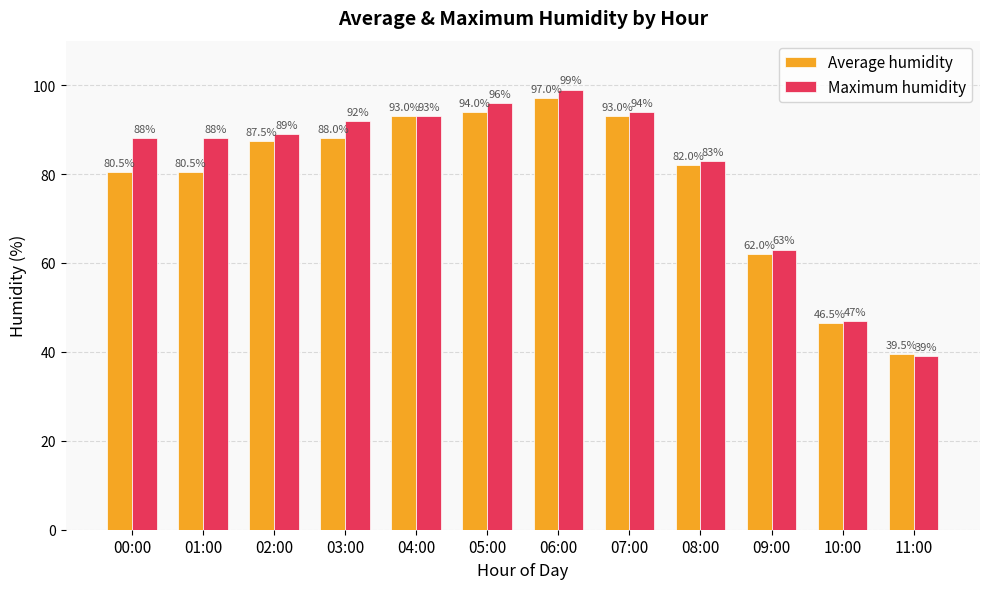

At how many categories does at least one series exceed 49?

10